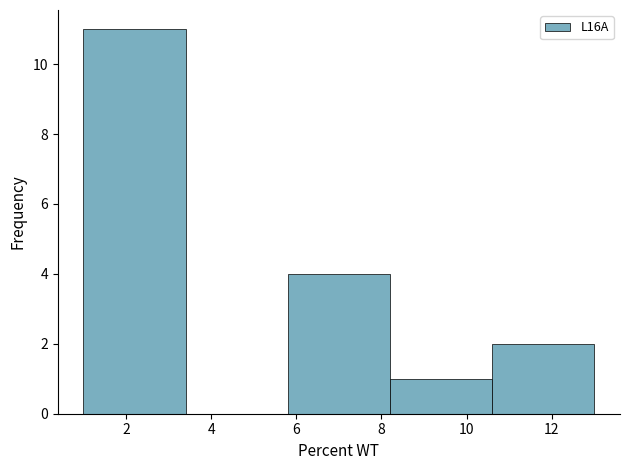

Over which range of the x-axis is the bar tallest?

1.0 to 3.4